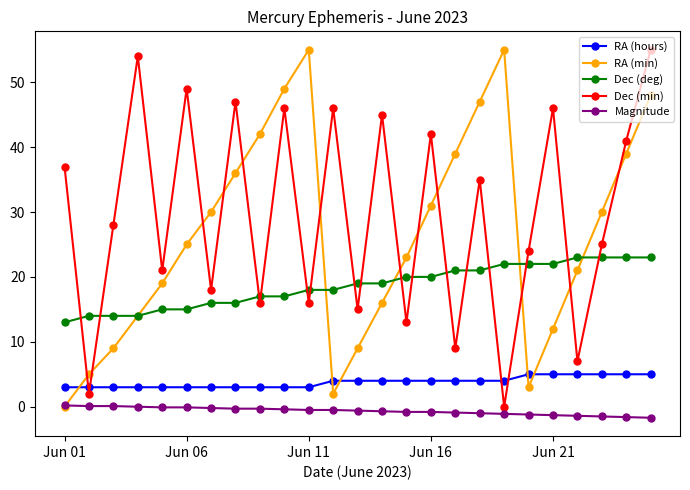

What is the value of the RA (min) point at the 19th from the left?

55.0